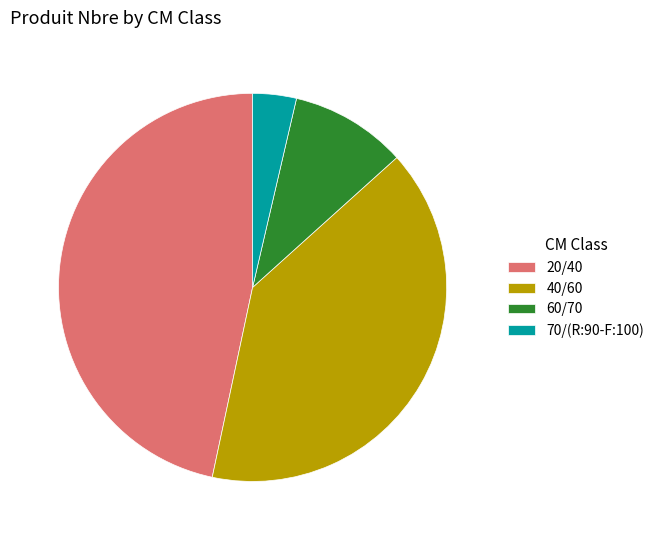

Which slice is the largest?

20/40